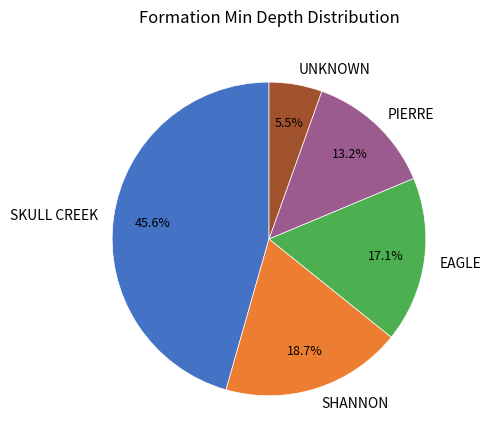

Rank the categories by value from lowest to highest.

UNKNOWN, PIERRE, EAGLE, SHANNON, SKULL CREEK